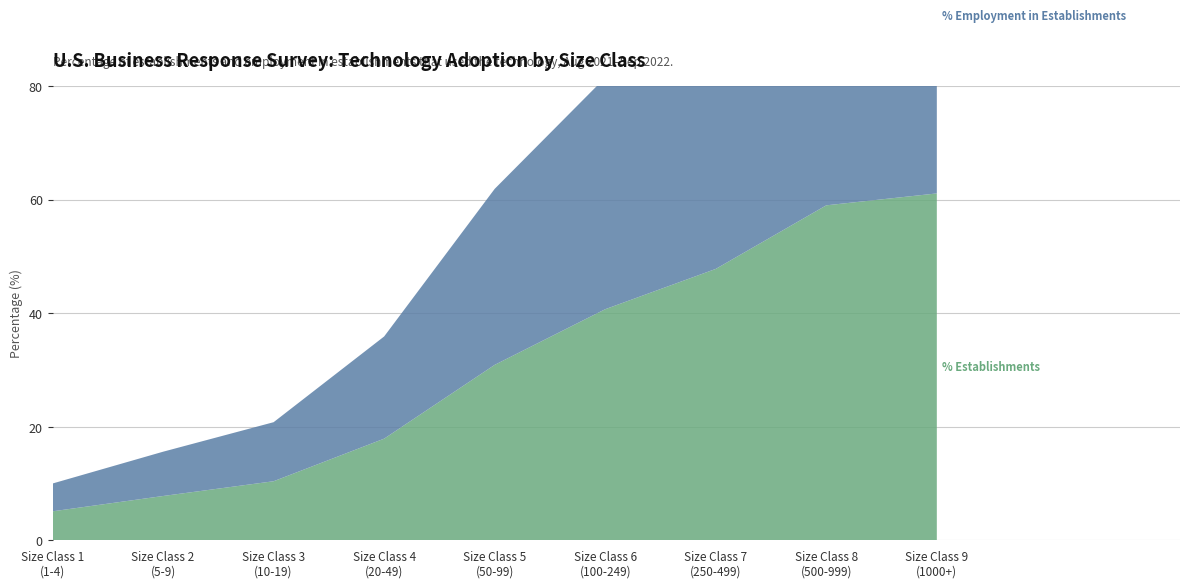

Reading left to right, extract all data points from this chart.

% Establishments: Size Class 1
(1-4)=5.1	Size Class 2
(5-9)=7.8	Size Class 3
(10-19)=10.4	Size Class 4
(20-49)=17.9	Size Class 5
(50-99)=30.9	Size Class 6
(100-249)=40.7	Size Class 7
(250-499)=47.8	Size Class 8
(500-999)=59.0	Size Class 9
(1000+)=61.1
% Employment in Establishments: Size Class 1
(1-4)=4.9	Size Class 2
(5-9)=7.8	Size Class 3
(10-19)=10.4	Size Class 4
(20-49)=18.0	Size Class 5
(50-99)=31.0	Size Class 6
(100-249)=40.8	Size Class 7
(250-499)=47.9	Size Class 8
(500-999)=59.0	Size Class 9
(1000+)=62.6